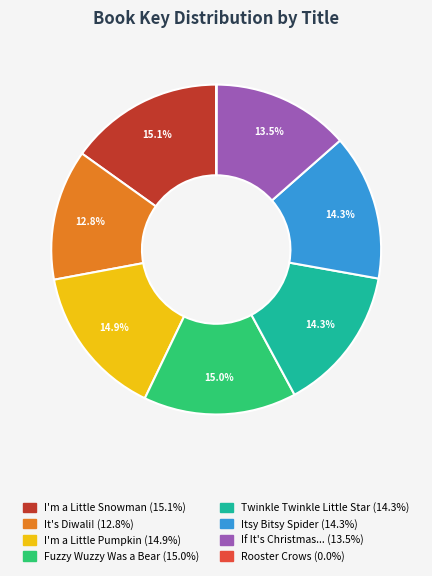

Does any single category account for the majority?

No